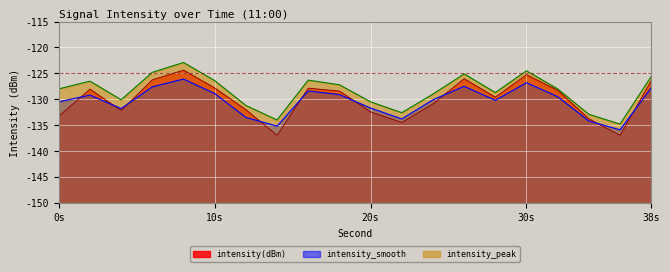

Rank the series by their average value, from highest to lowest.

intensity_peak, intensity(dBm), intensity_smooth